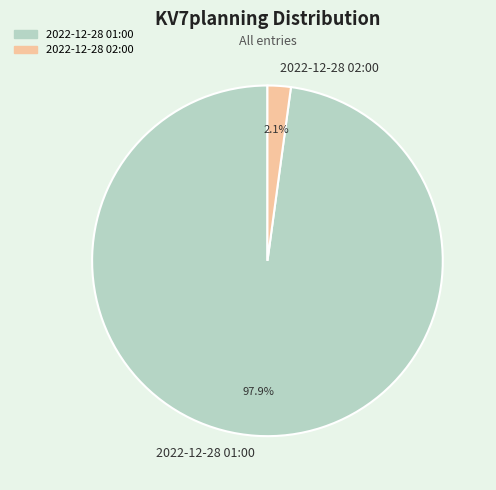

To the nearest percent, what percentage of the pie is 2022-12-28 02:00?

2%